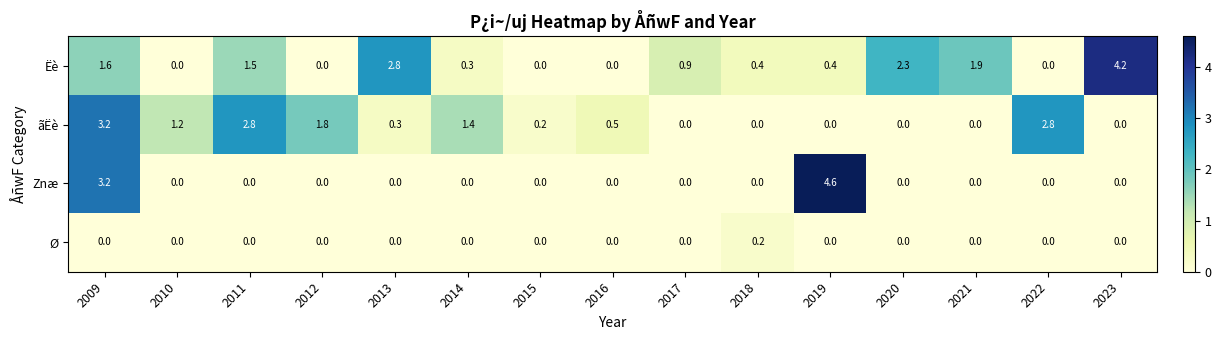

At how many categories does at least one series exceed 1?

11